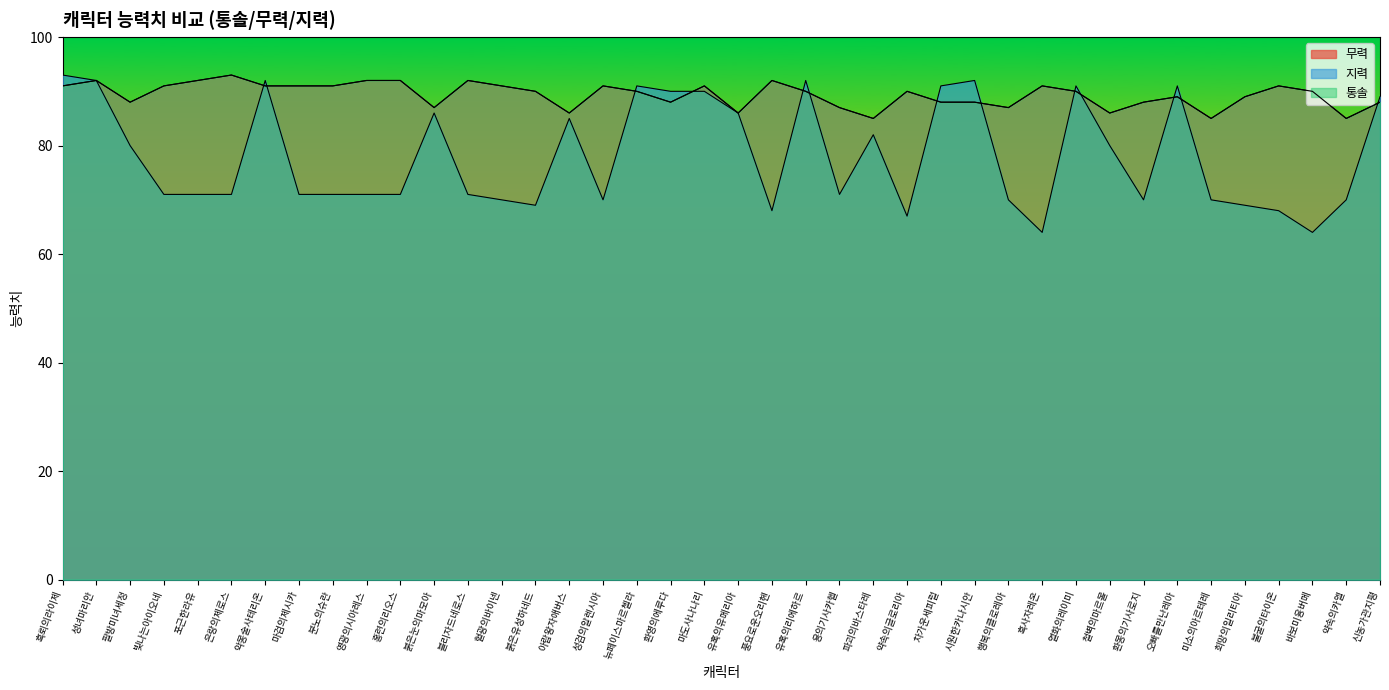

Between 차가운세피럴 and 오빠를만난레아, which series saw the biggest shift?

무력